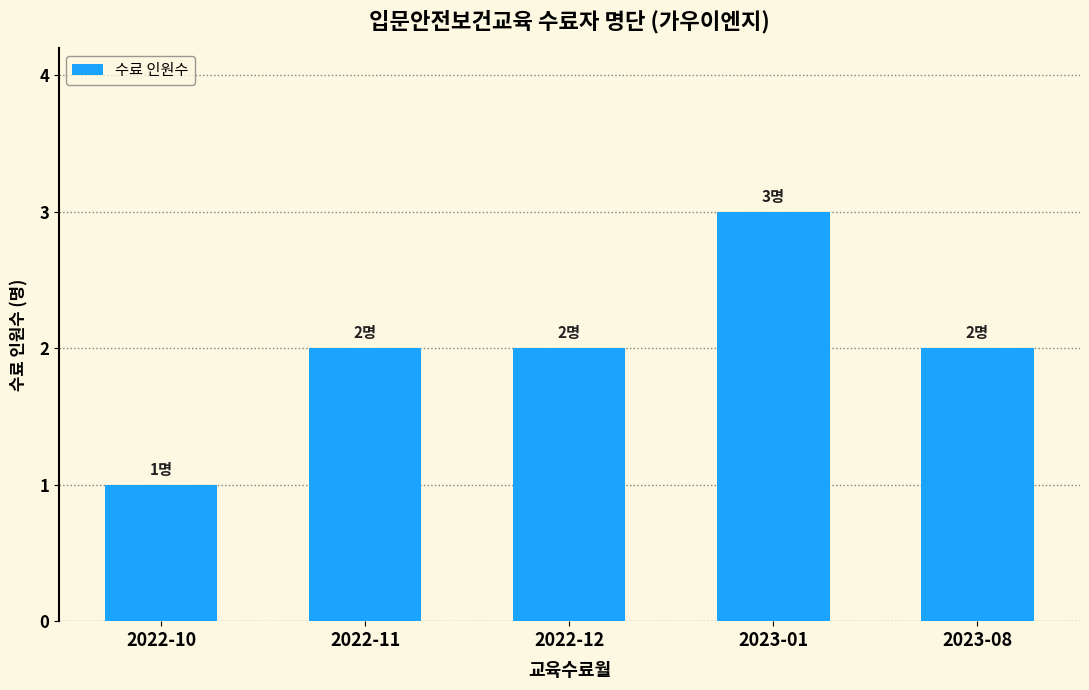

What is the change in value from 2022-12 to 2023-01?

+1